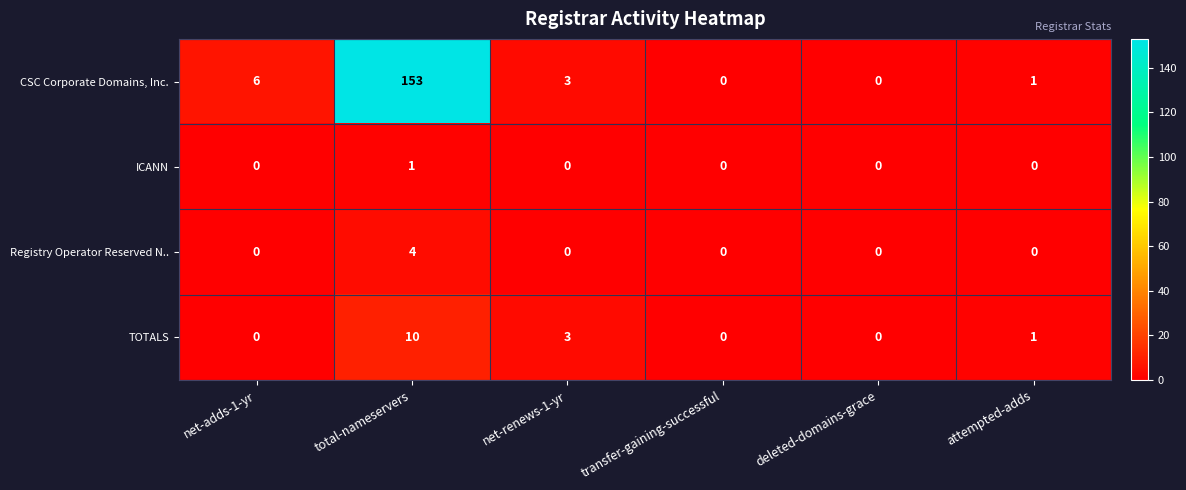

What is the difference between the TOTALS values at net-adds-1-yr and net-renews-1-yr?

3